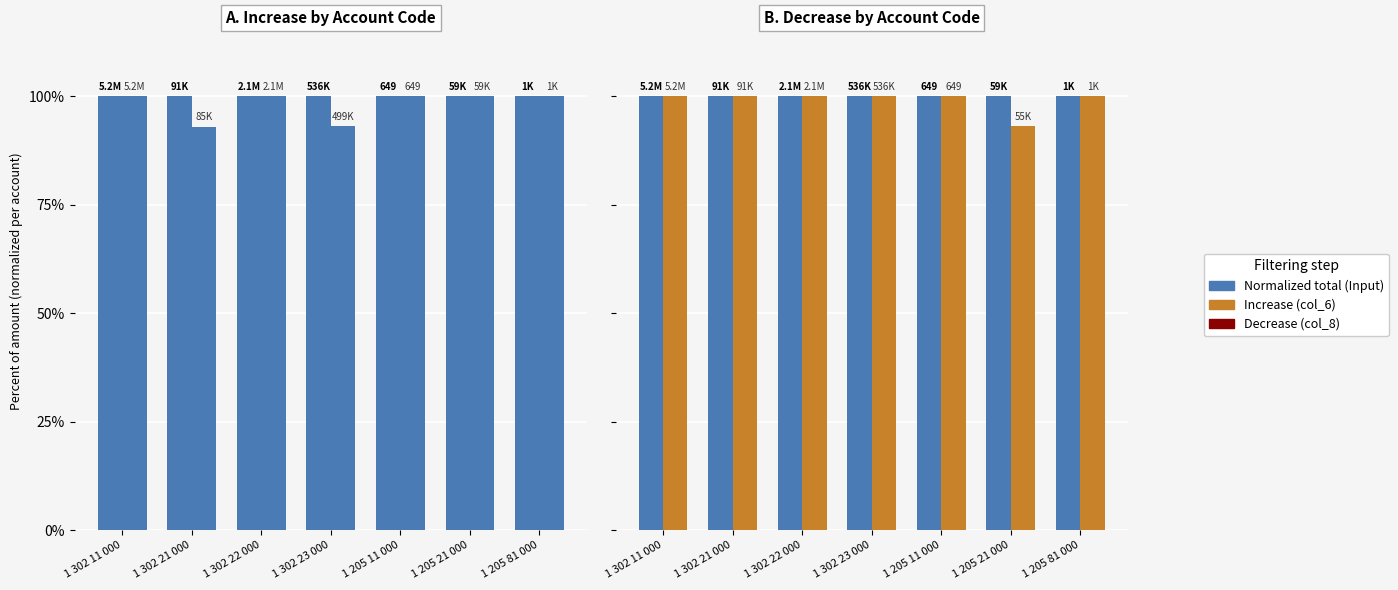

What is the smallest value displayed?

93.0